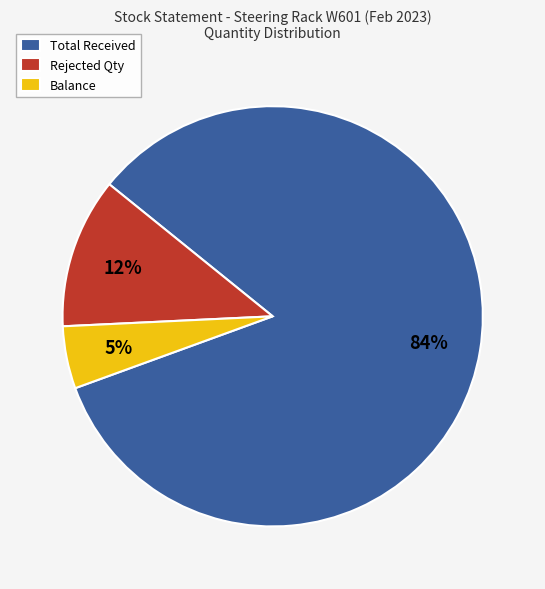

How many segments does this pie chart have?

3